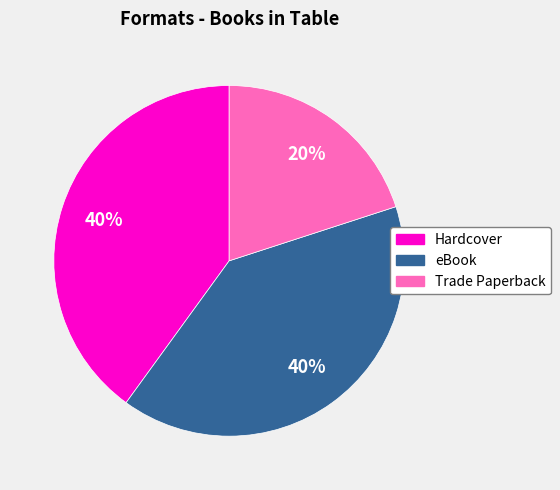

Is there a majority slice in this chart?

No